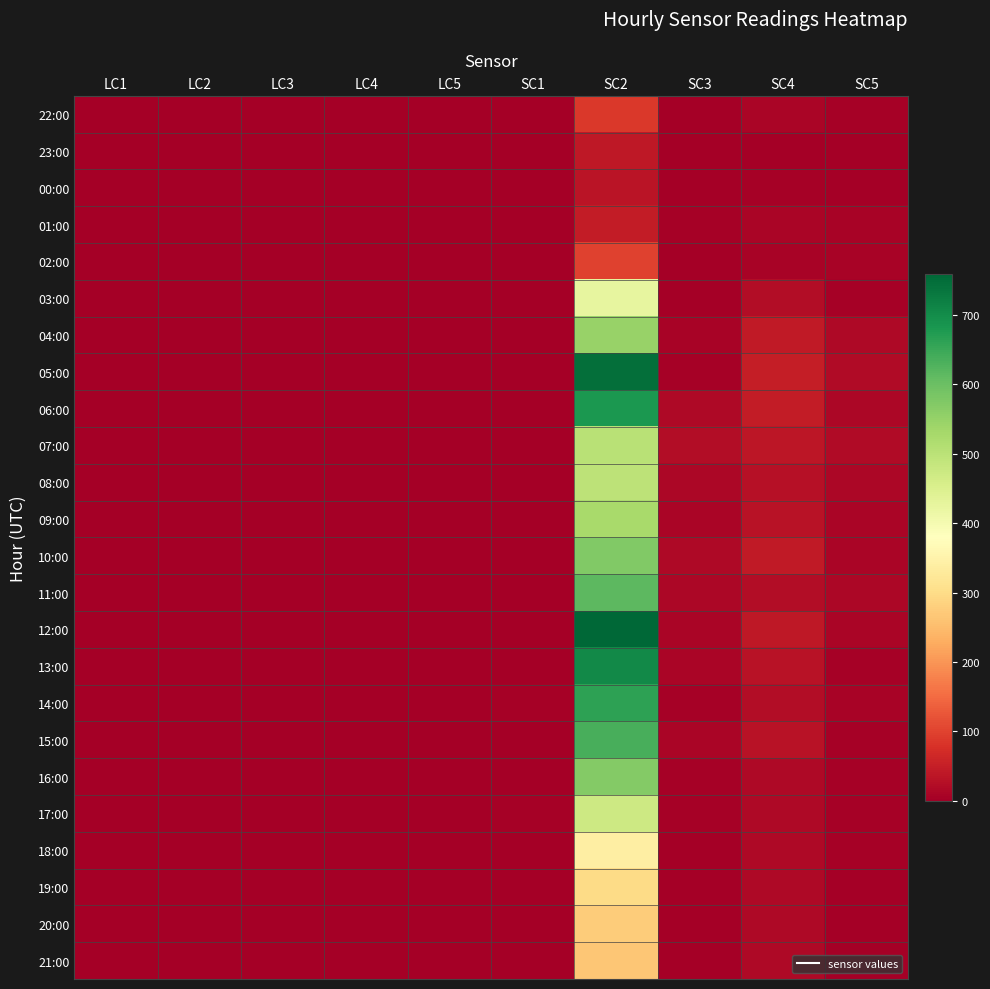

At how many categories does at least one series exceed 184?

1